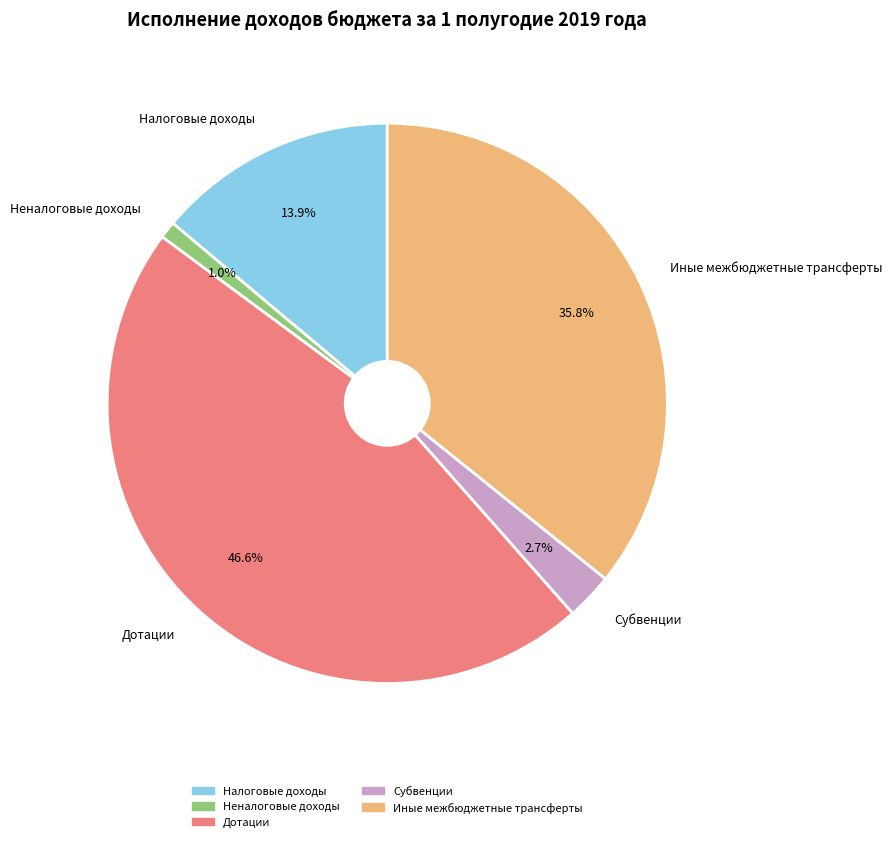

Which category has the biggest portion of the pie?

Дотации